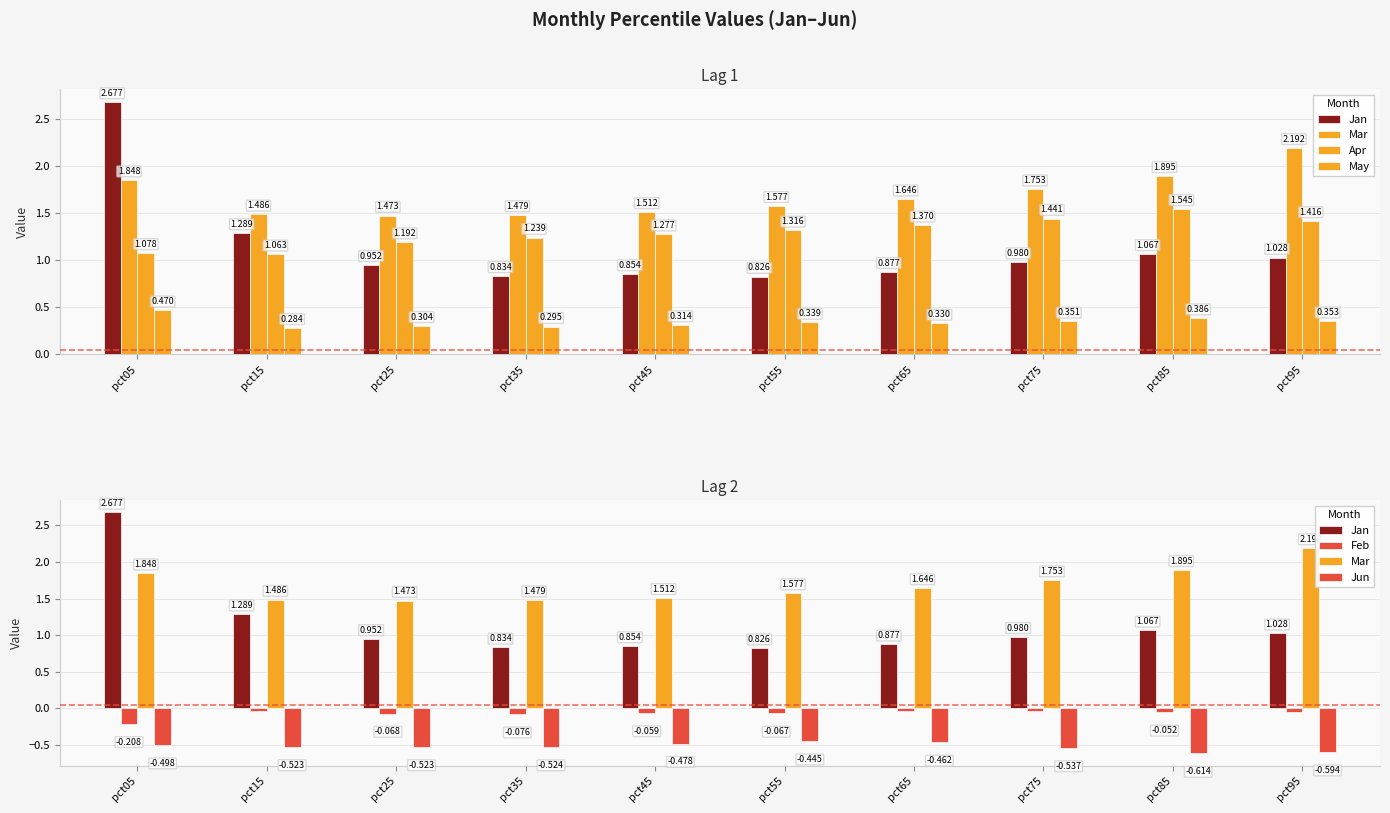

The value of Jun at pct85 is -0.2. True or false?

False